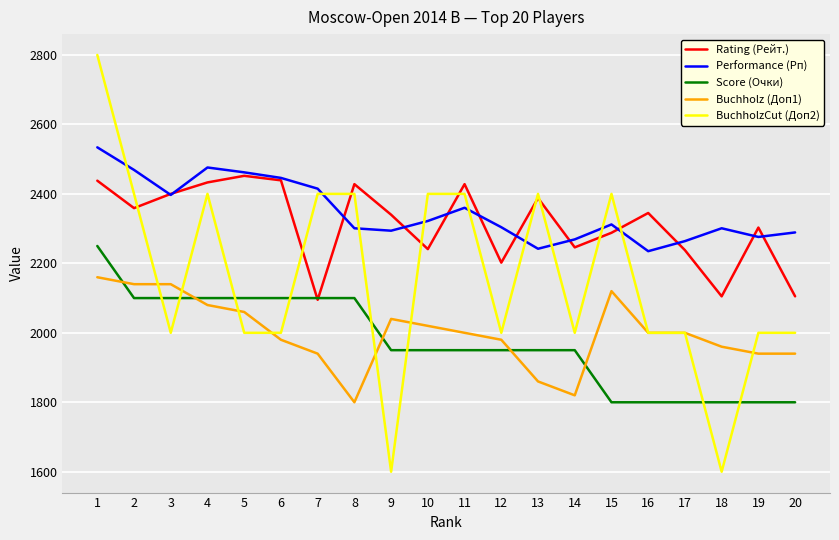

What is the difference between the highest and lowest values at 18?

701